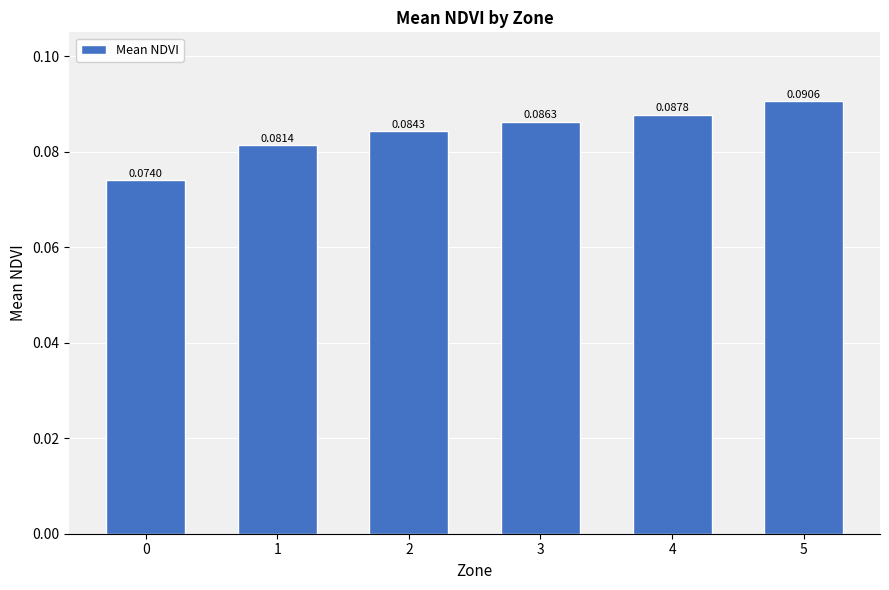

Count the number of data series in this chart.

1